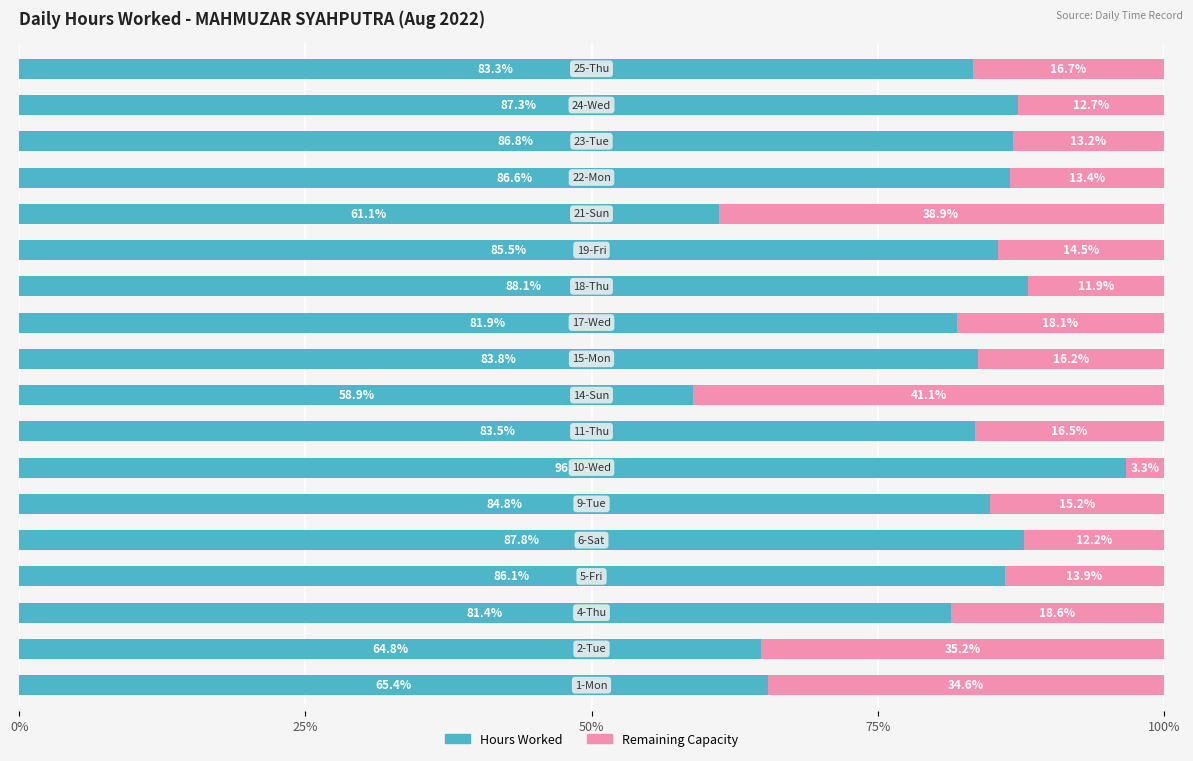

What is the difference between the second highest and second lowest values in the Hours Worked series?

27.0